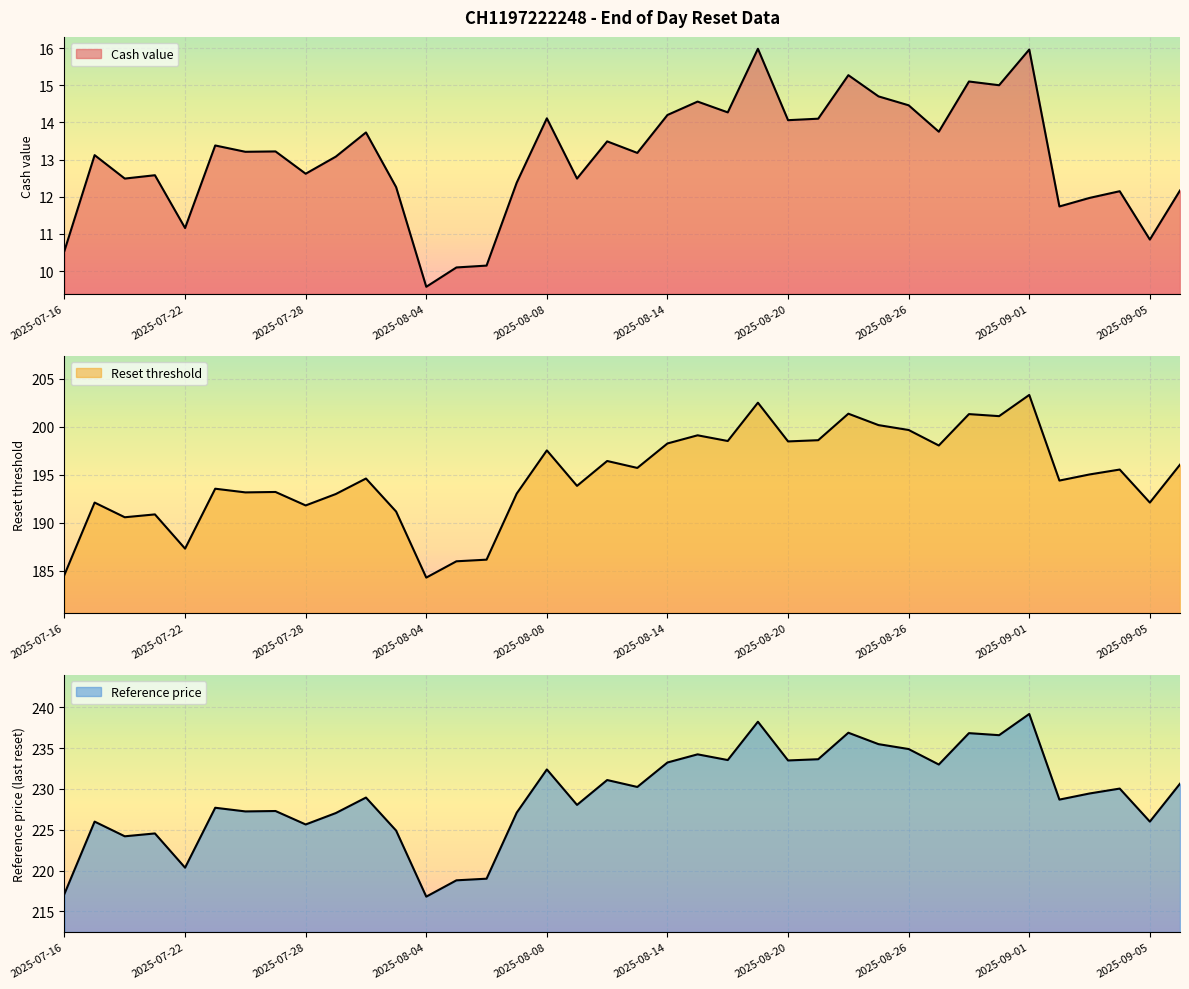

True or false: Cash value and Reference price intersect in this chart.

False